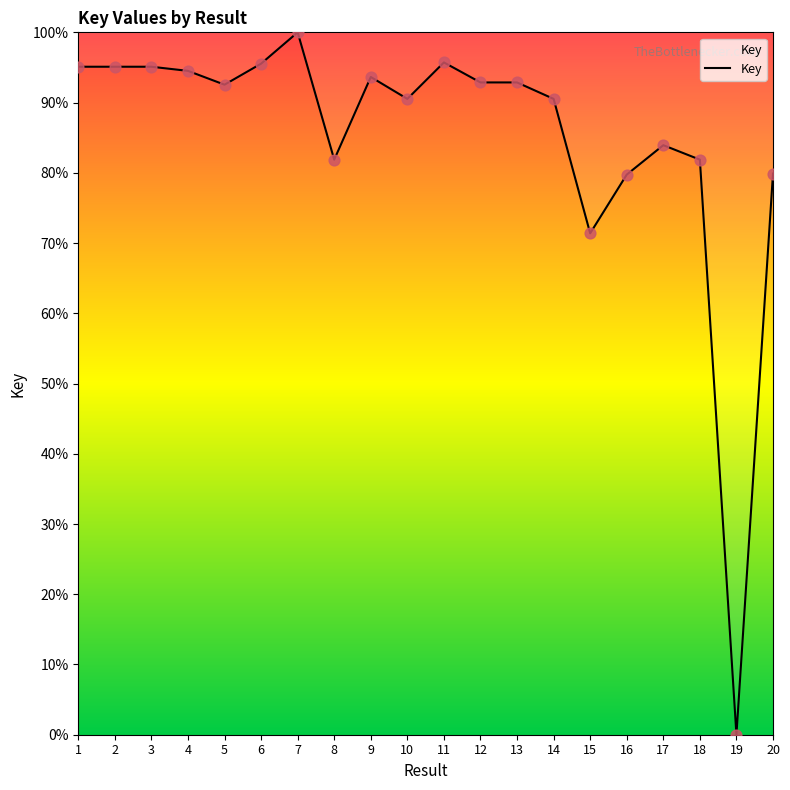

What is the ratio of the value at 2 to the value at 18?

1.2